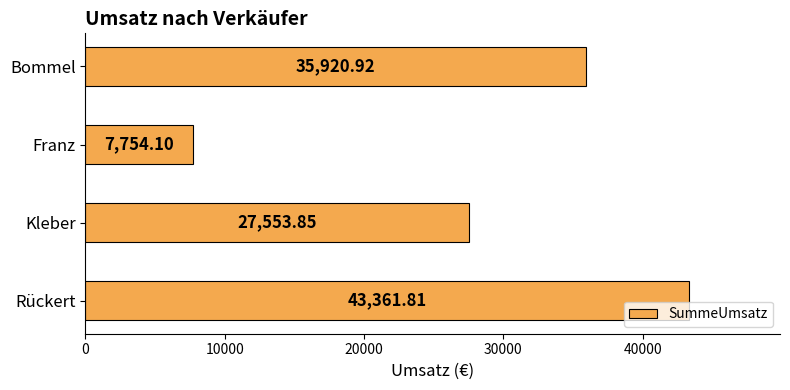

What is the ratio of the value at Kleber to the value at Rückert?

0.6